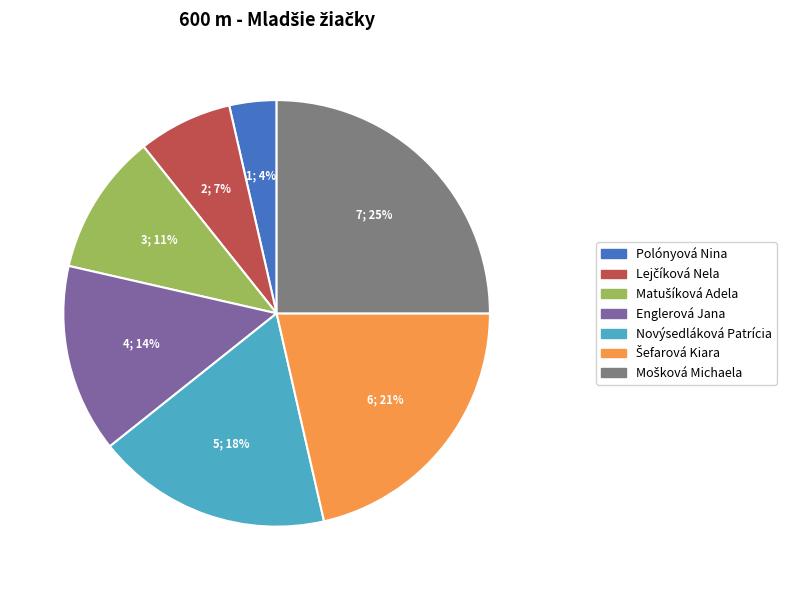

To the nearest percent, what is the difference between the largest and smallest slice percentages?

21%